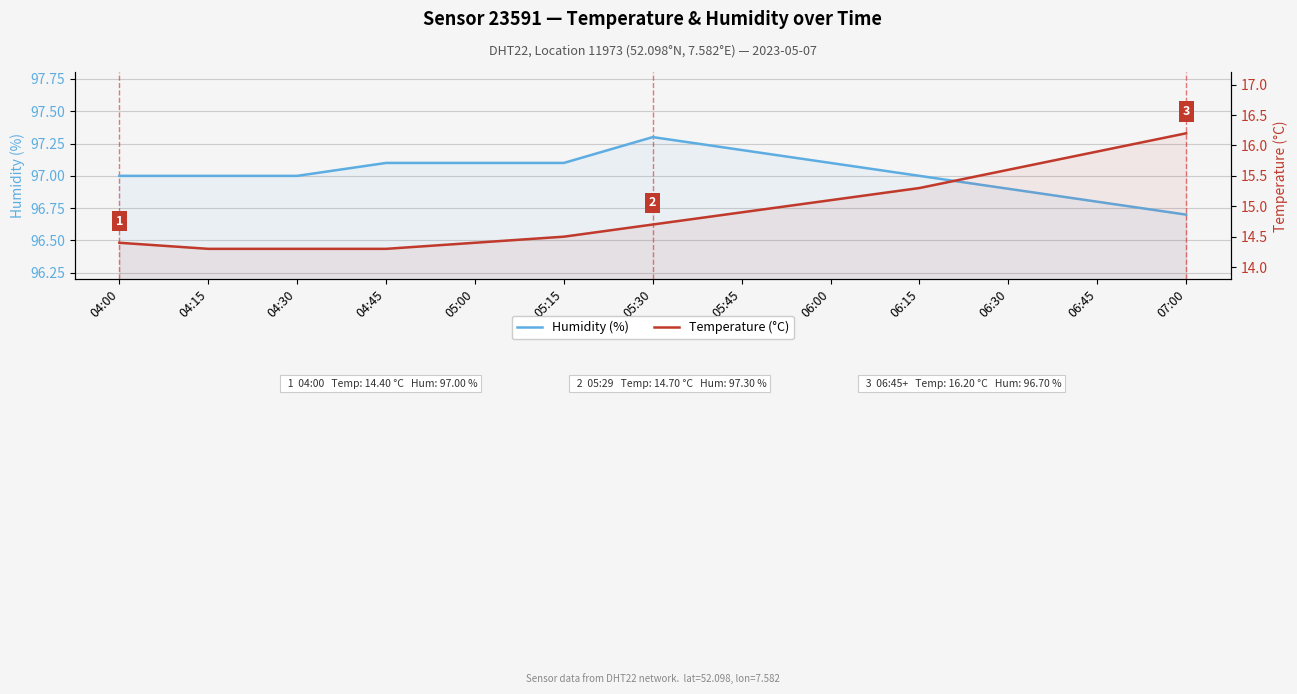

What is the difference between the highest and lowest values at 04:00?

82.6